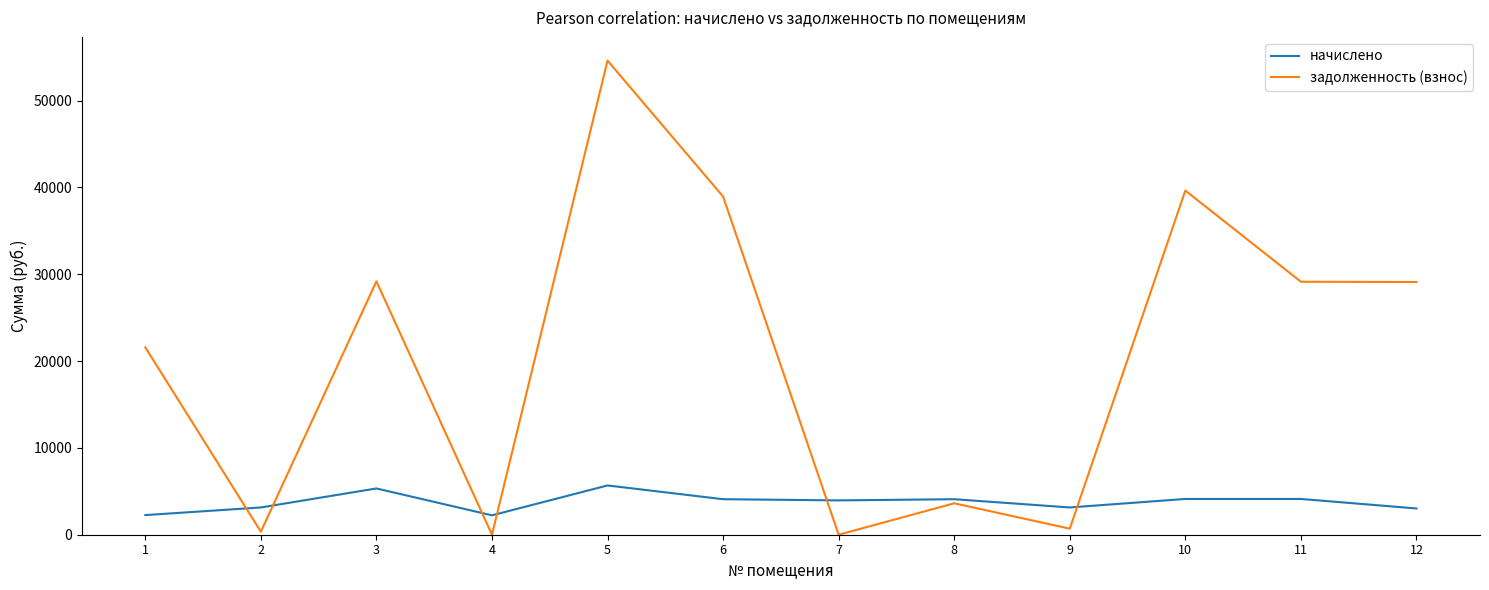

The value of начислено at 7 is 1385.8. True or false?

False